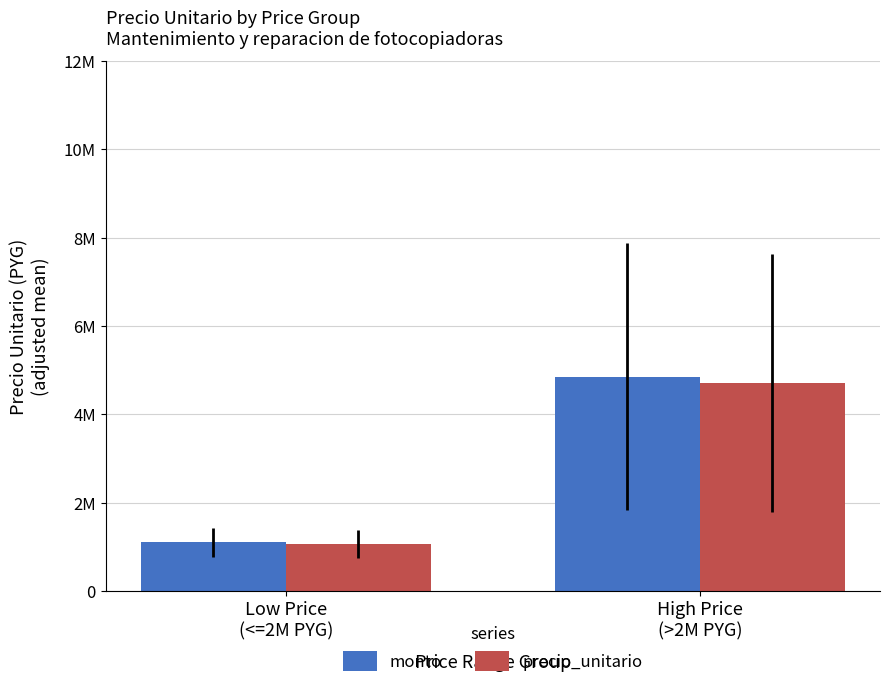

Are the bars horizontal?

No